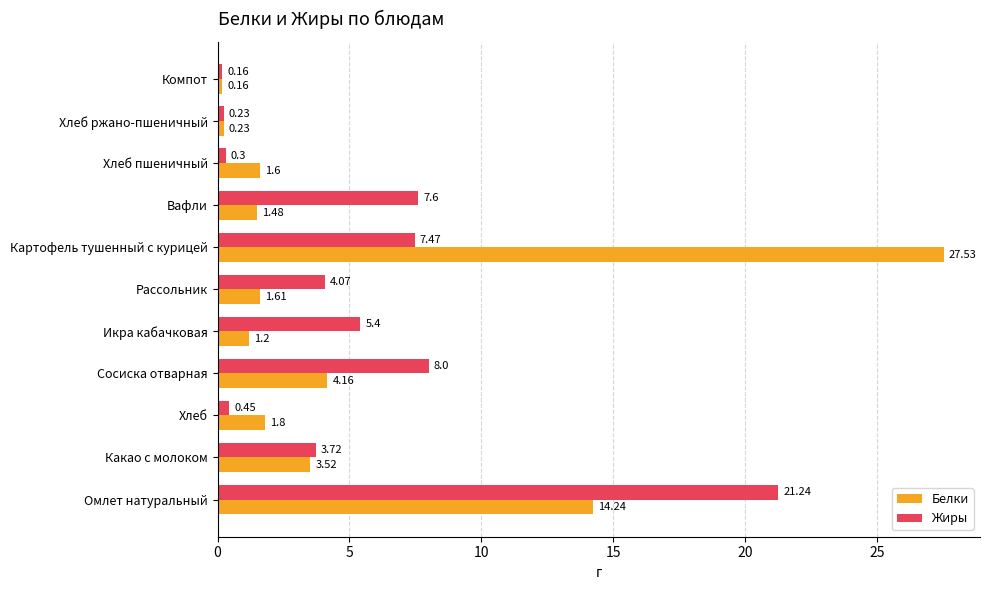

List the series in order of their peak value, lowest first.

Жиры, Белки